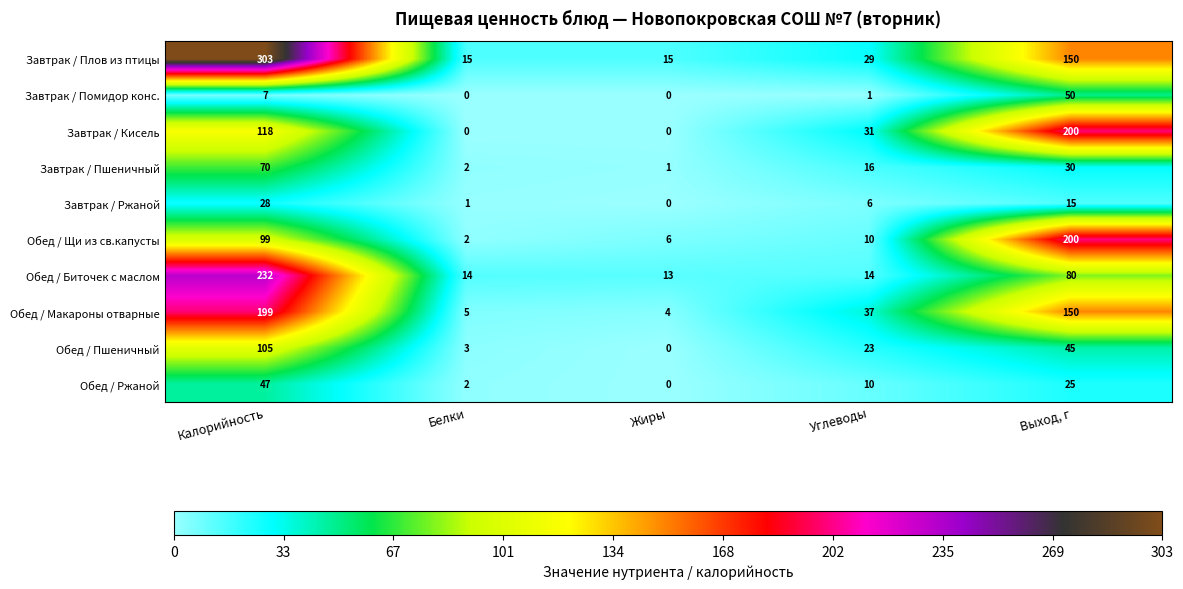

The value of Завтрак / Помидор конс. at Жиры is 0. True or false?

True